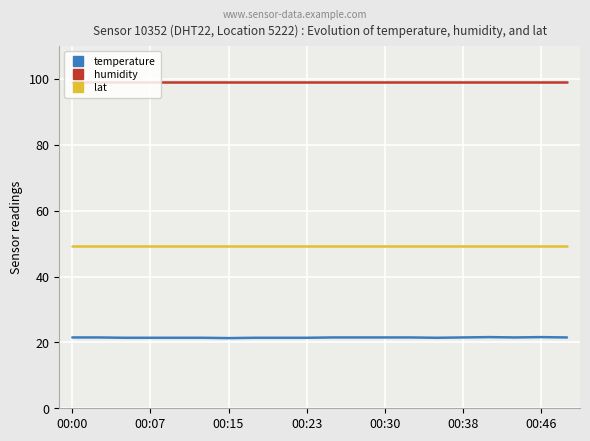

What is the greatest value displayed?

99.1